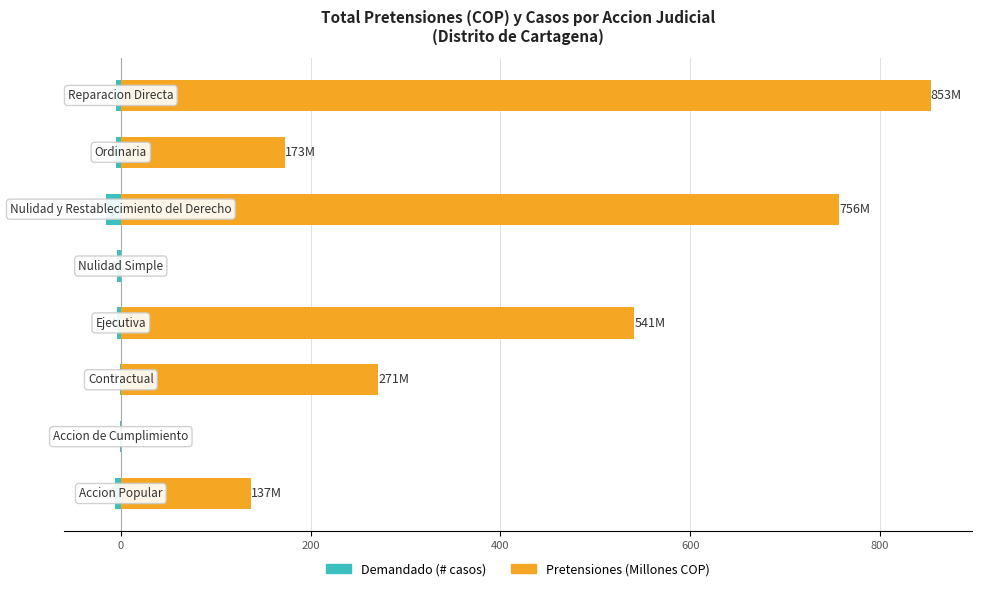

At how many categories does at least one series exceed 34?

6